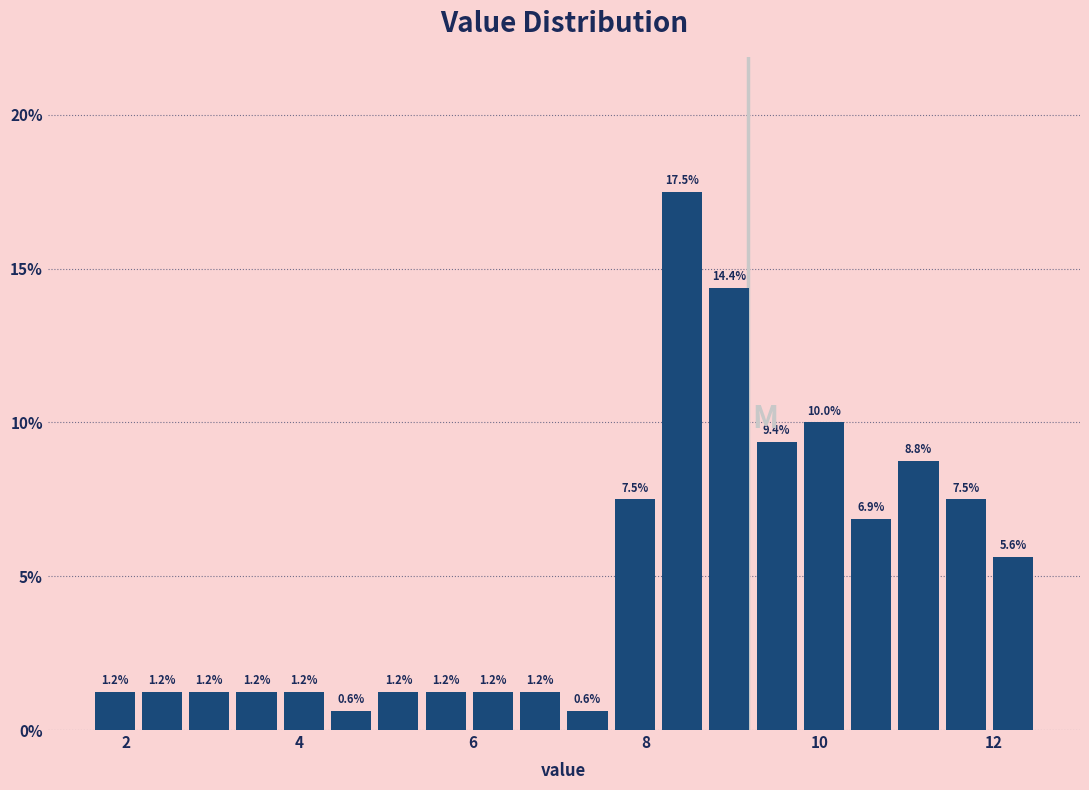

Read against the x-axis, roughly where is the centre of the tallest bar?

8.4